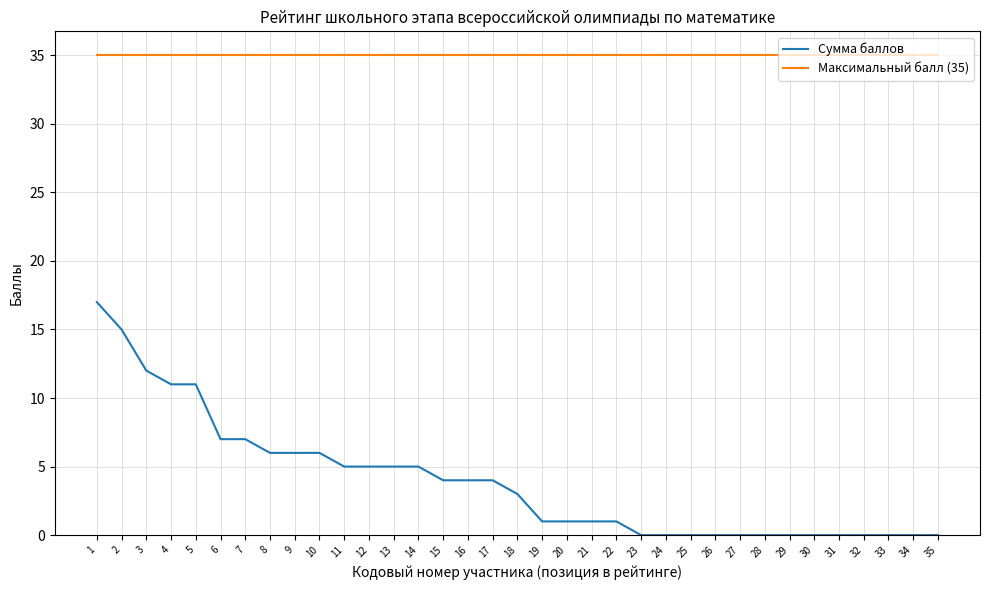

What is the average value of the Сумма баллов series?

4